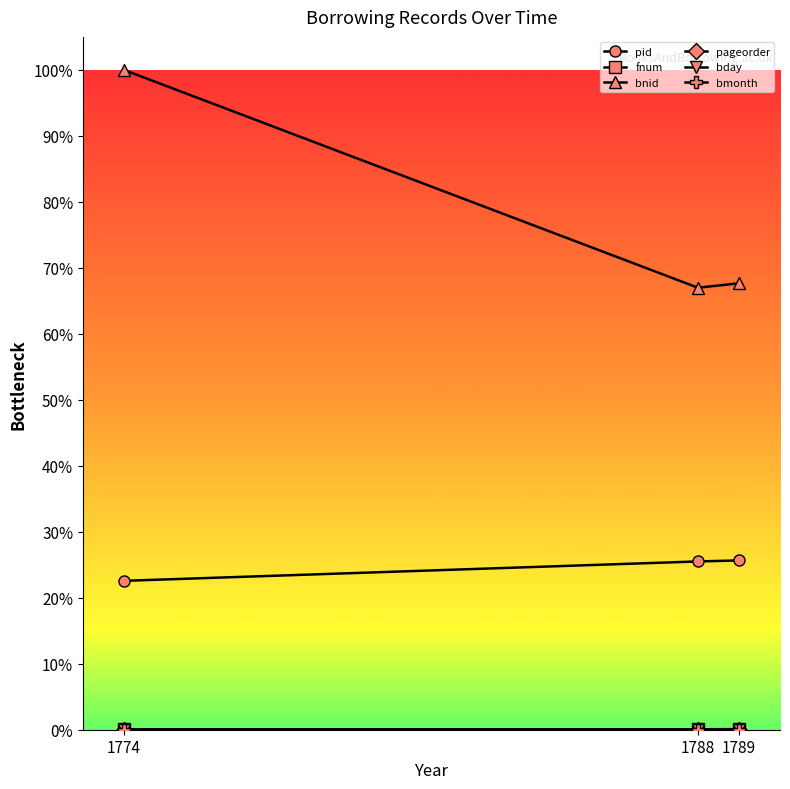

Does the chart have visible grid lines?

No